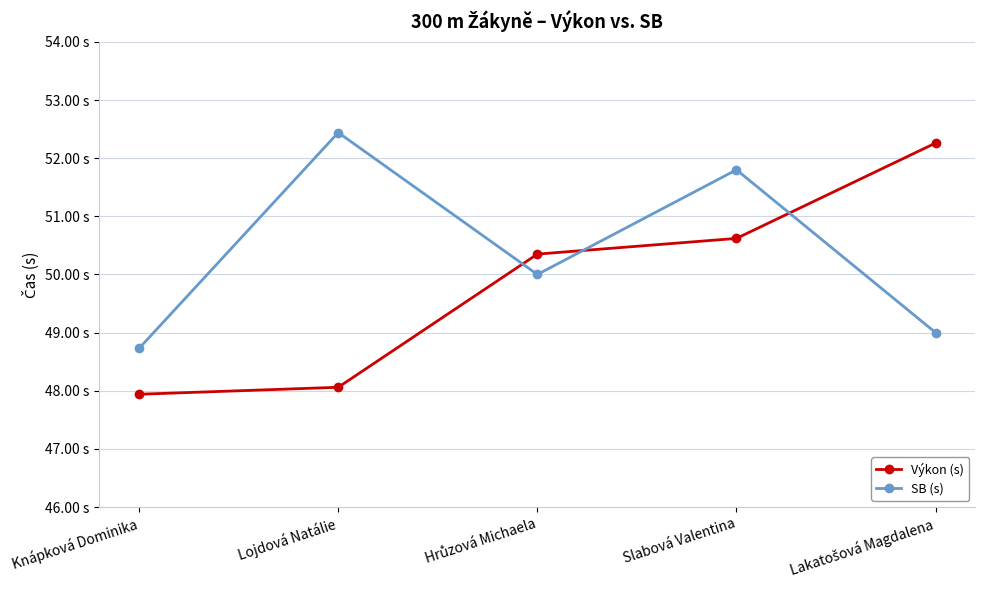

List the series in order of their overall mean, lowest first.

Výkon (s), SB (s)